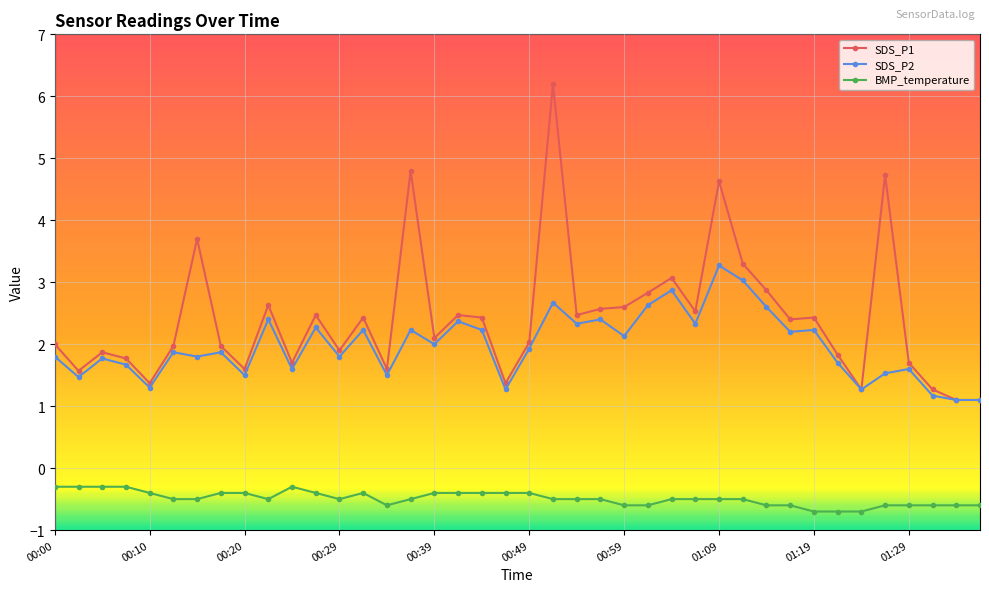

True or false: SDS_P1 and BMP_temperature cross at least once.

False